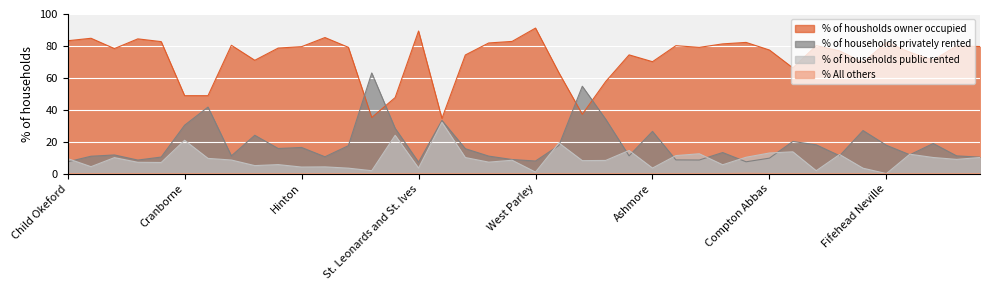

What are all the series names shown in the legend?

% of housholds owner occupied, % of households privately rented, % of households public rented, % All others